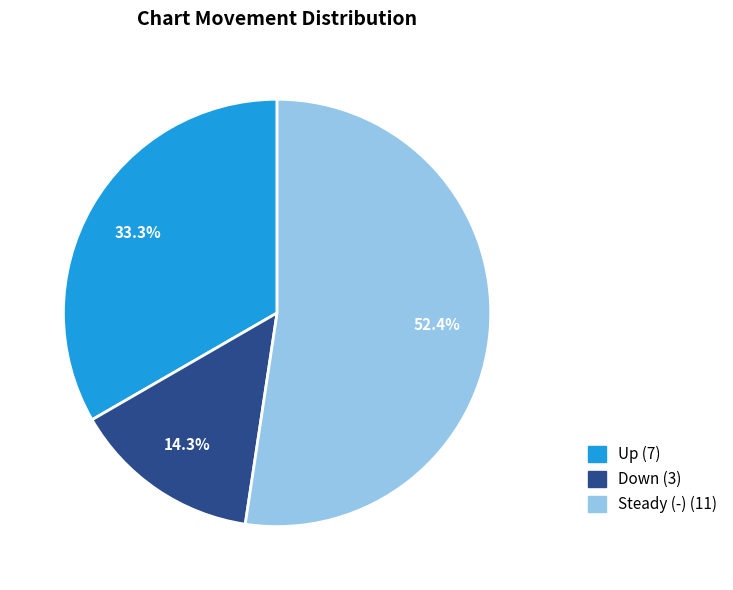

Count the number of slices in the pie.

3